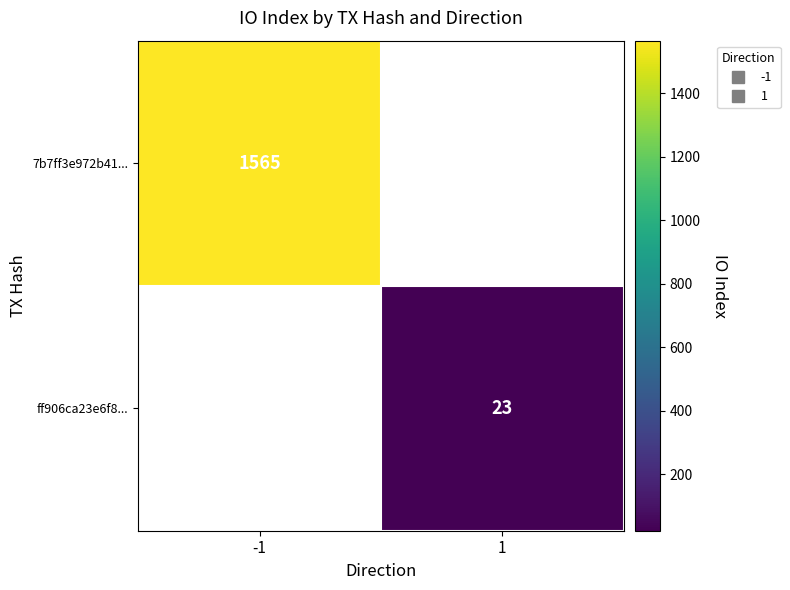

Which label corresponds to the smallest value in the chart?

1